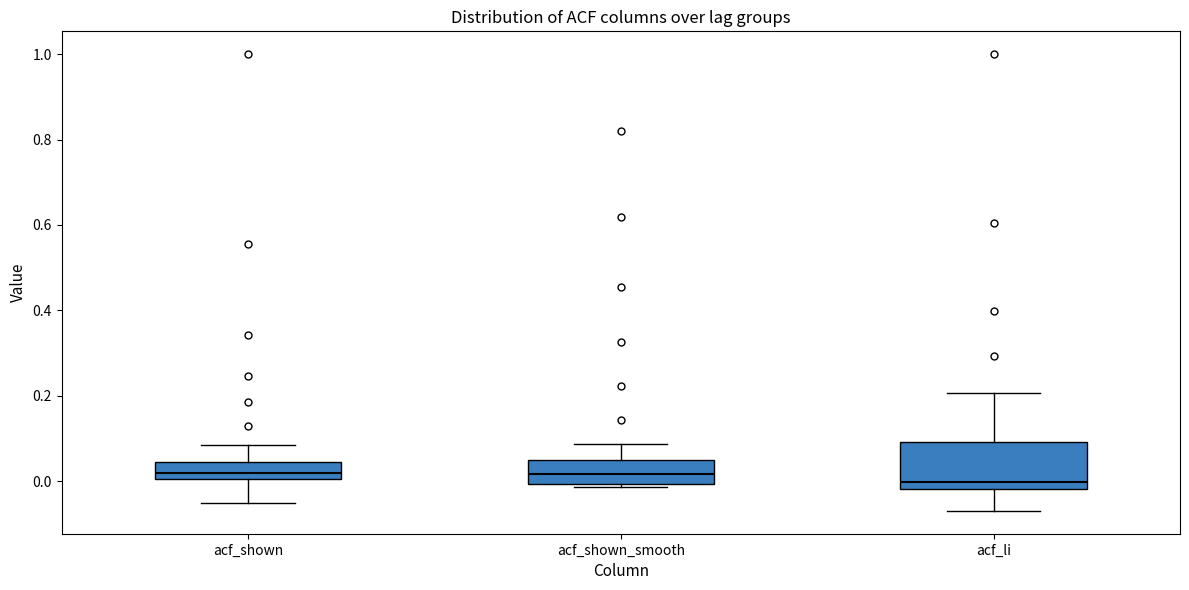

Which box is the tallest, from its lower edge to its upper edge?

acf_li